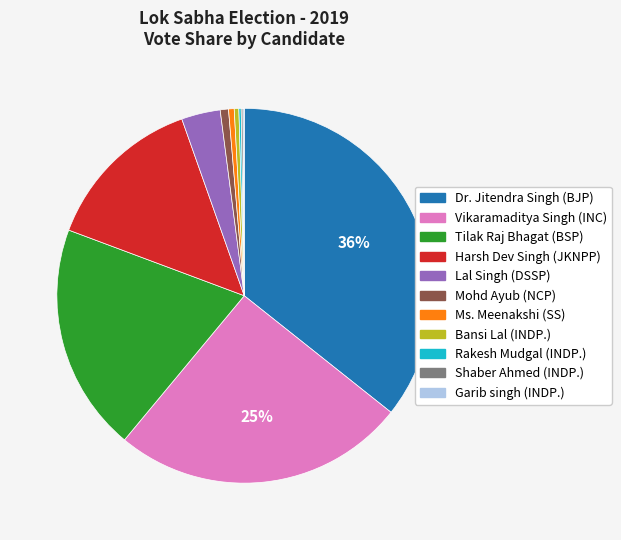

Is there a majority slice in this chart?

No